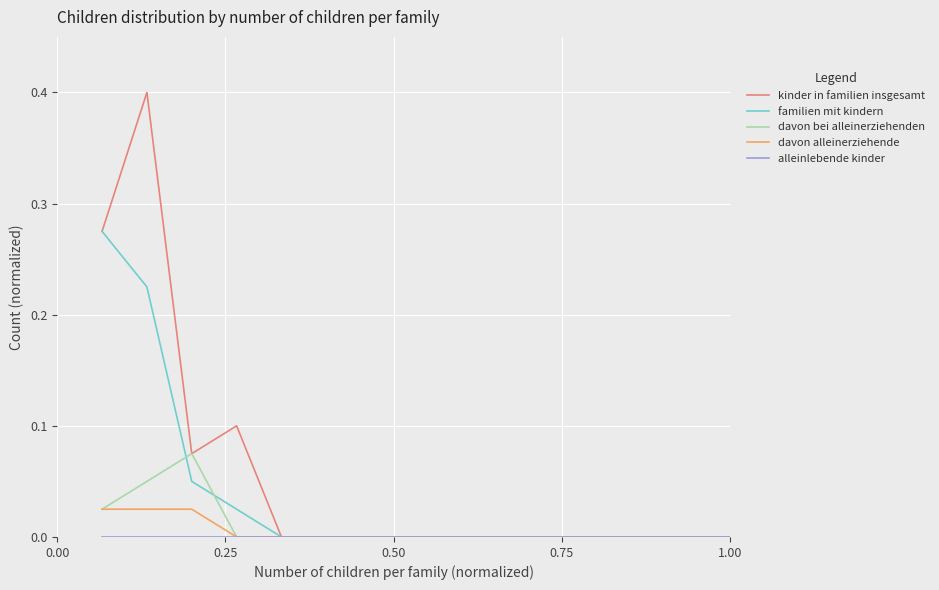

What is the maximum value for kinder in familien insgesamt?

0.4